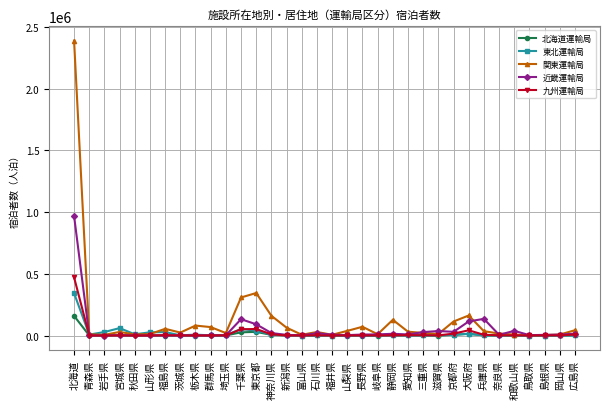

How many categories are shown in the chart?

34